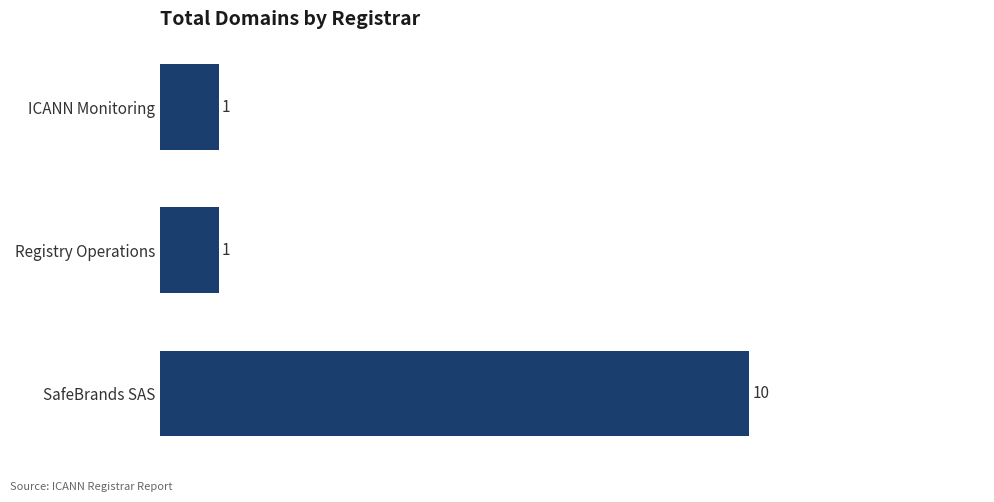

Reading bottom to top, extract all data points from this chart.

10	1	1